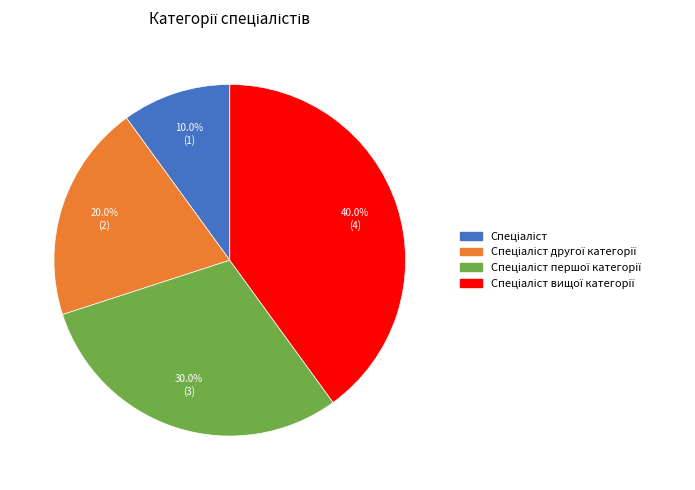

How many slices are in this pie chart?

4